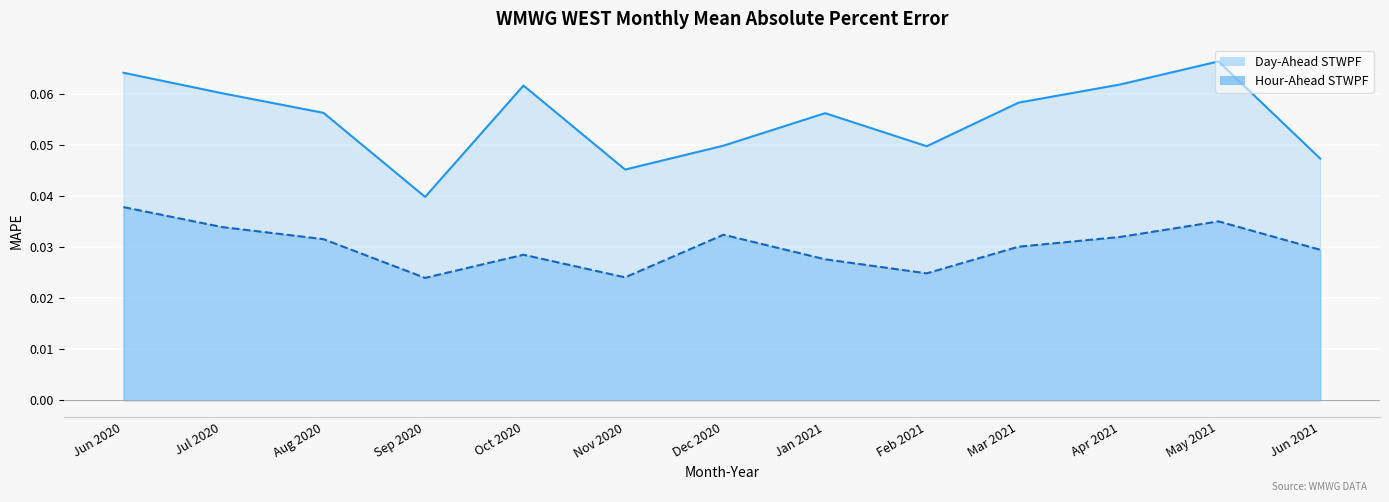

At which category does the chart reach its minimum across all series?

Sep 2020